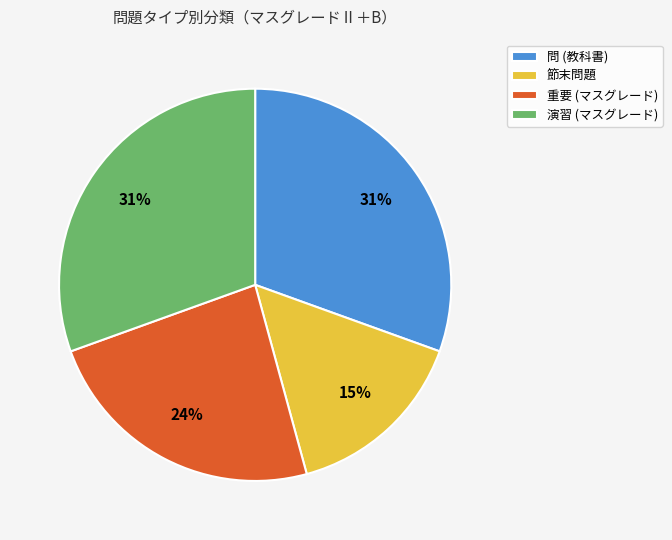

The 演習 (マスグレード) slice represents 31% of the pie. True or false?

True